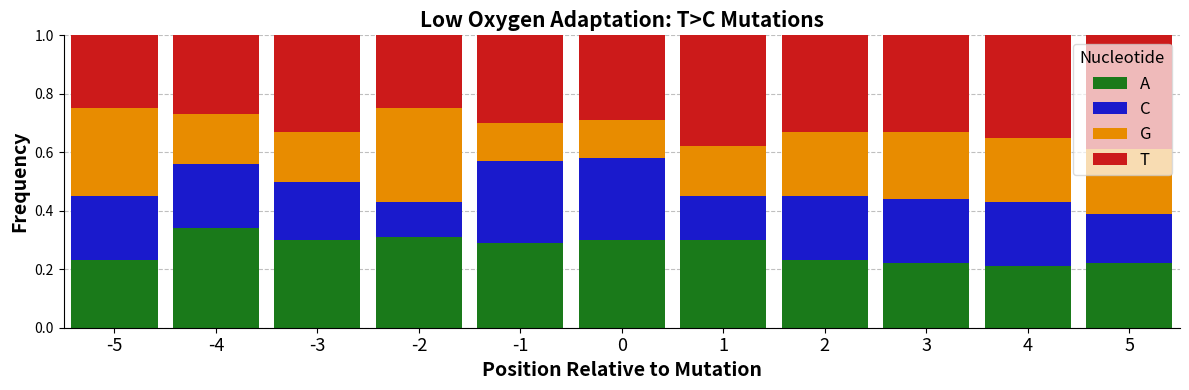

How many A values are between 0 and 1?

11